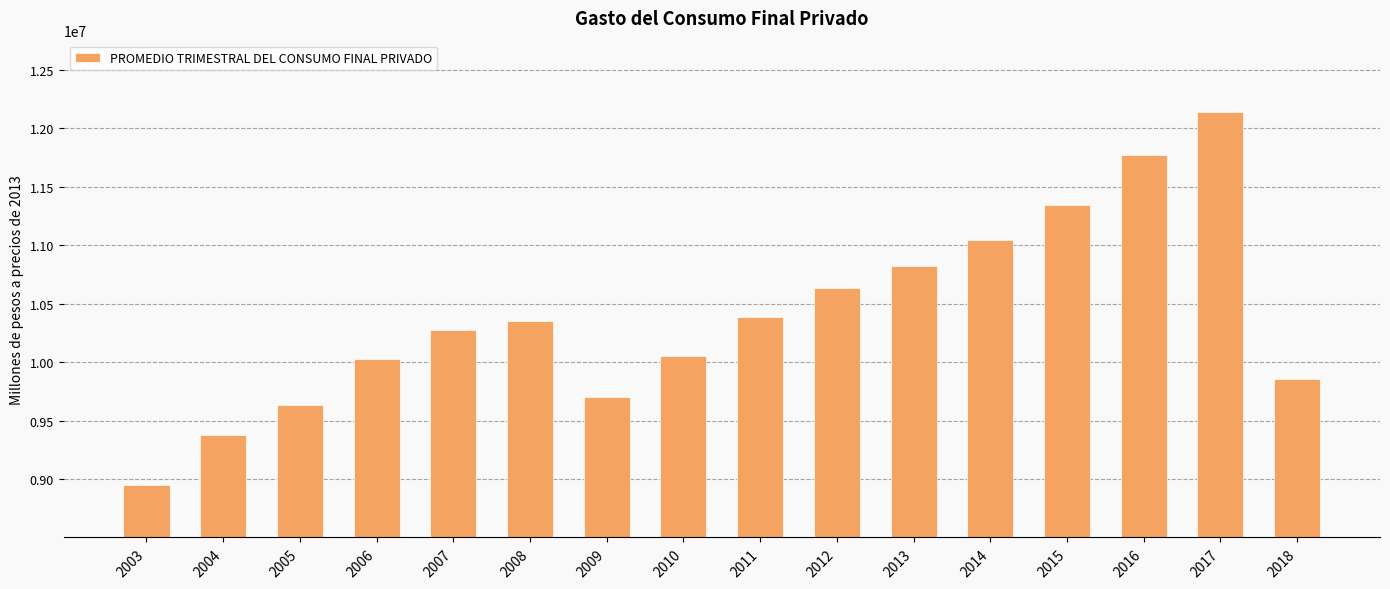

Is it true that the value at 2007 is 10277419.2?

True